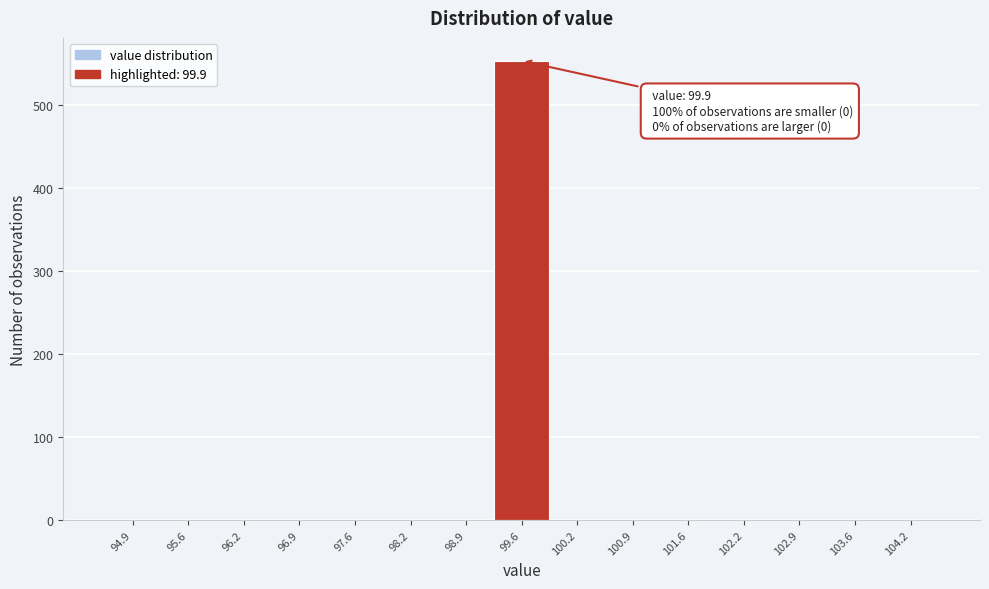

Reading right to left, extract all data points from this chart.

104.2=0	103.6=0	102.9=0	102.2=0	101.6=0	100.9=0	100.2=0	99.6=553	98.9=0	98.2=0	97.6=0	96.9=0	96.2=0	95.6=0	94.9=0